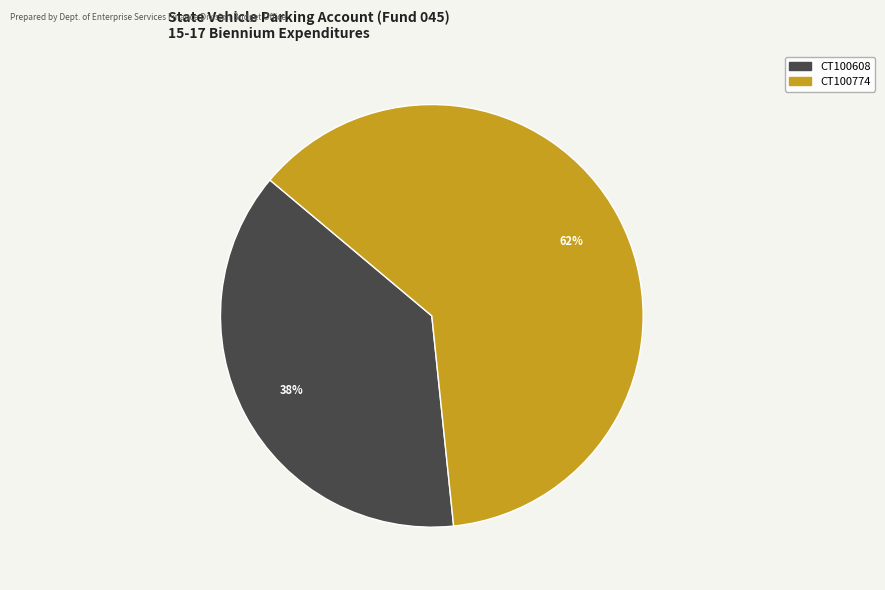

Is CT100774 the majority of the pie?

Yes